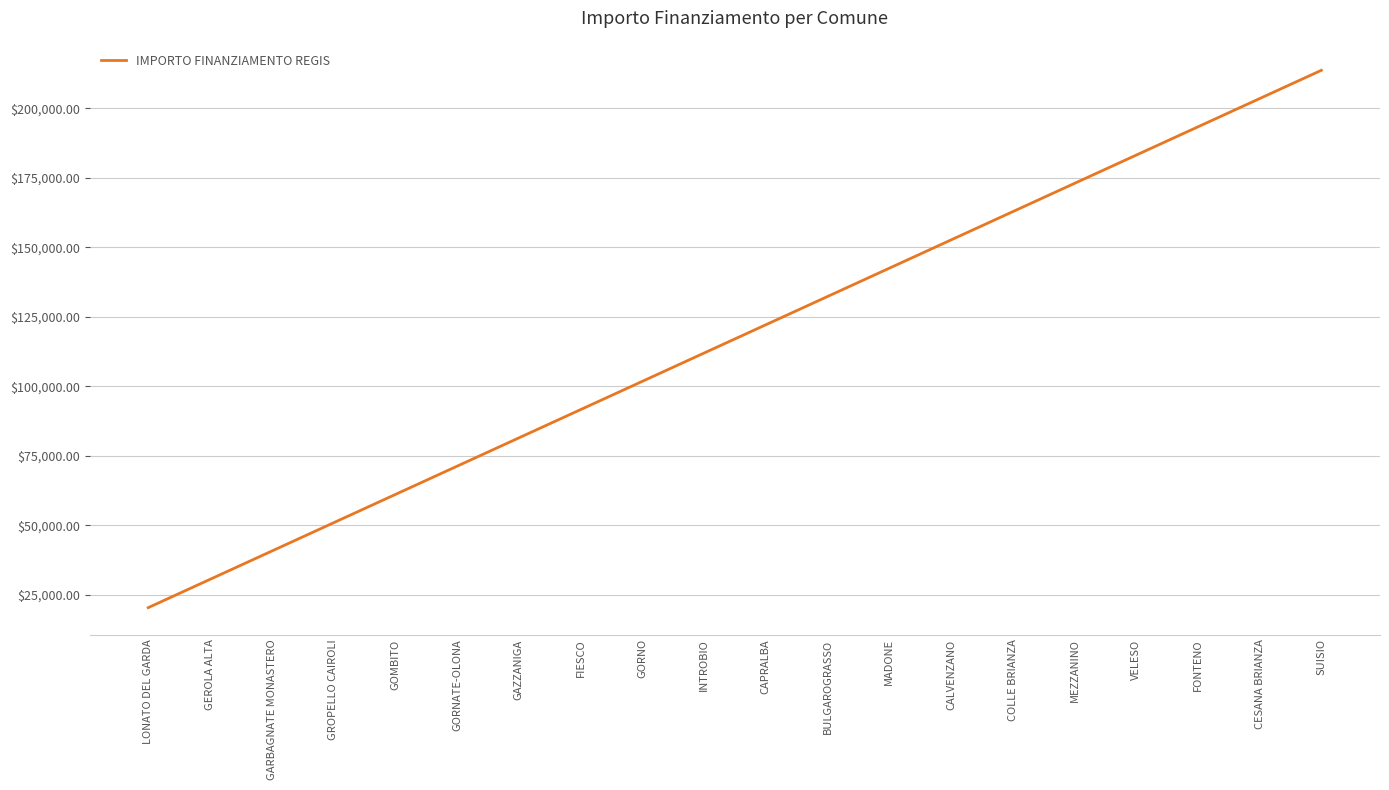

What is the smallest value displayed?

20344